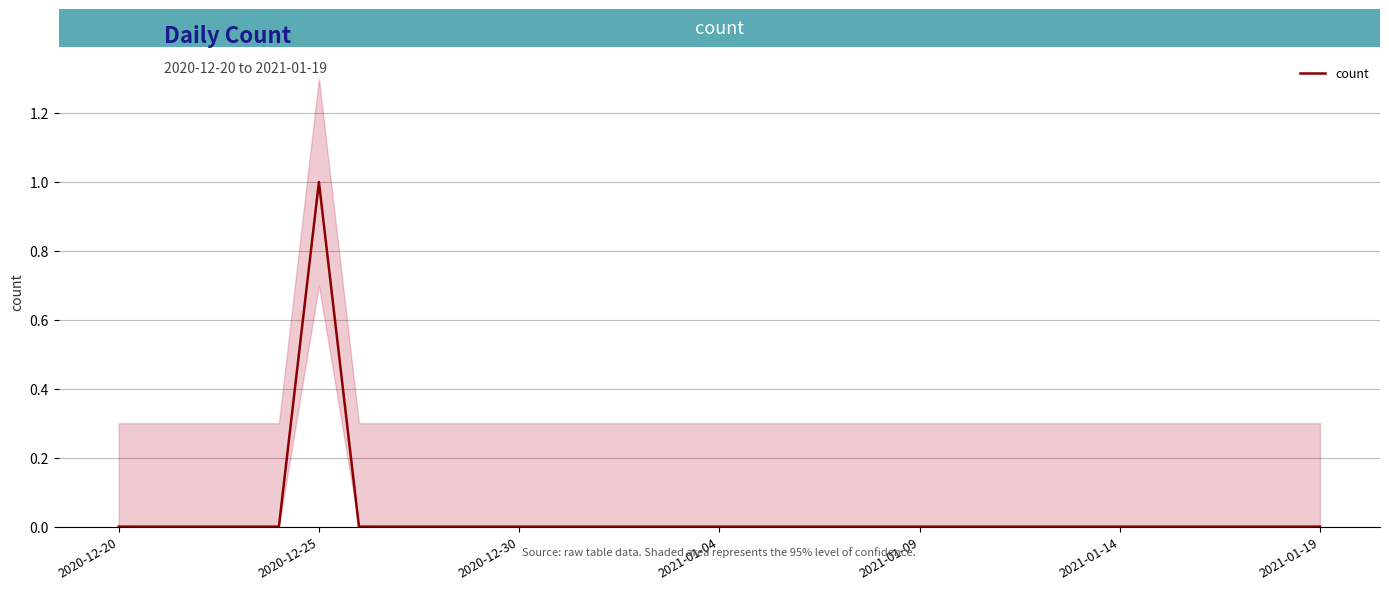

Reading right to left, extract all data points from this chart.

0	0	0	0	0	0	0	0	0	0	0	0	0	0	0	0	0	0	0	0	0	0	0	0	0	1	0	0	0	0	0